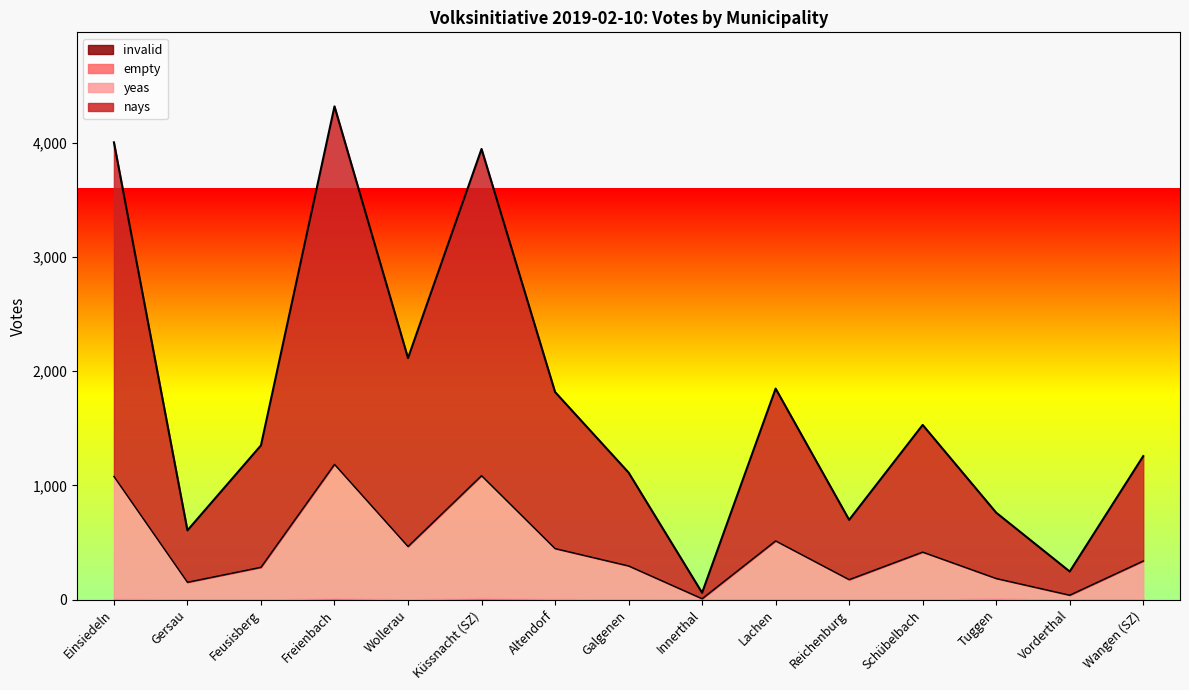

What is the difference between the yeas values at Lachen and Gersau?

362